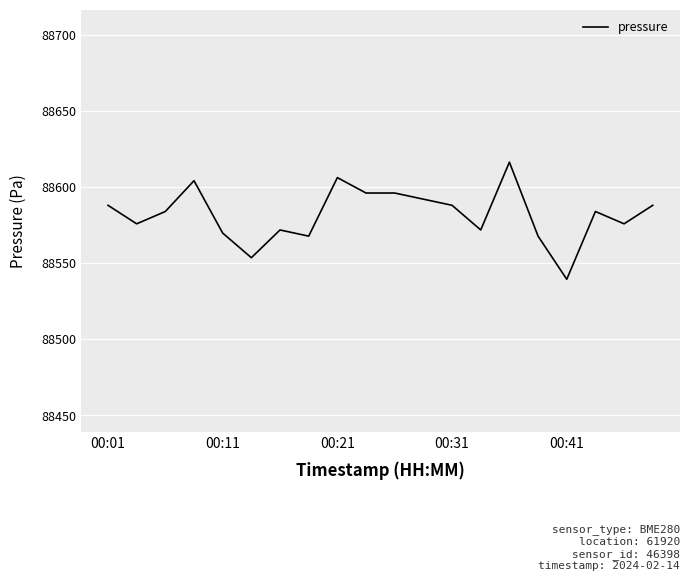

What is the greatest value displayed?

88616.2